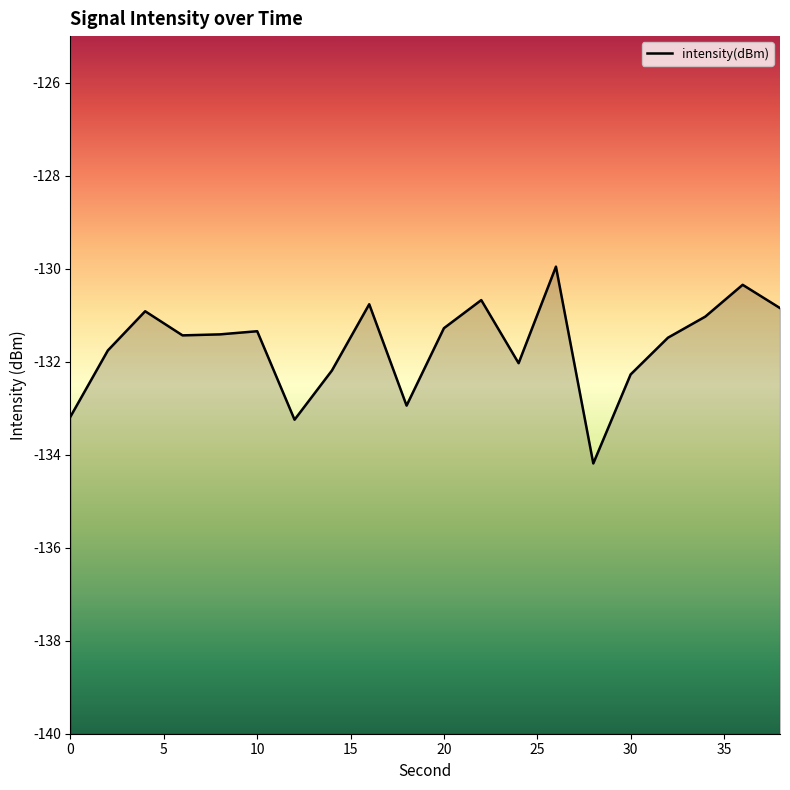

Does the chart have visible grid lines?

No